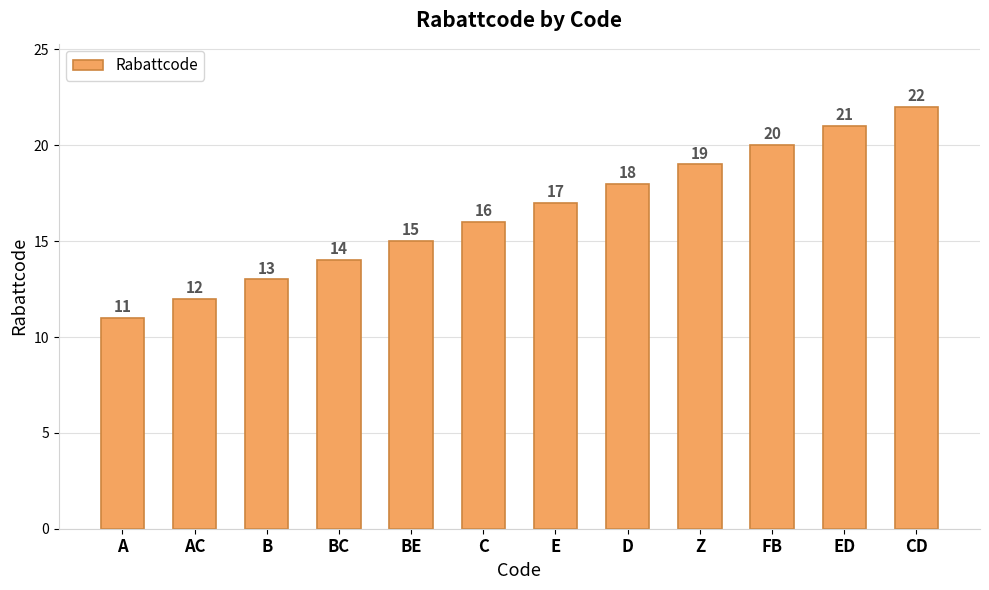

What is the sum of the values at D and CD?

40